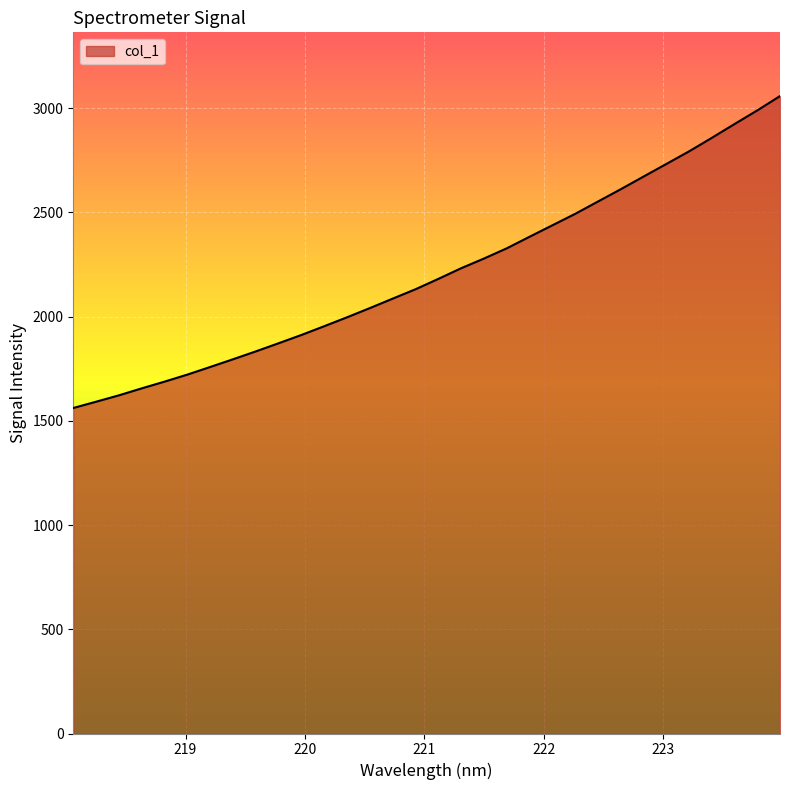

What is the greatest value displayed?

3058.4